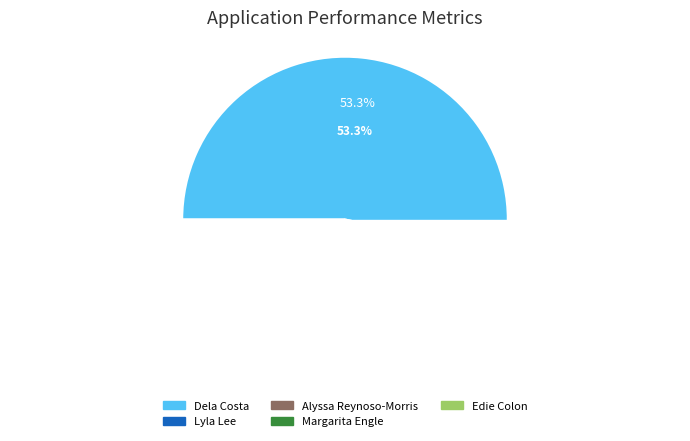

What is the change in value from Lyla Lee to Alyssa Reynoso-Morris?

-2